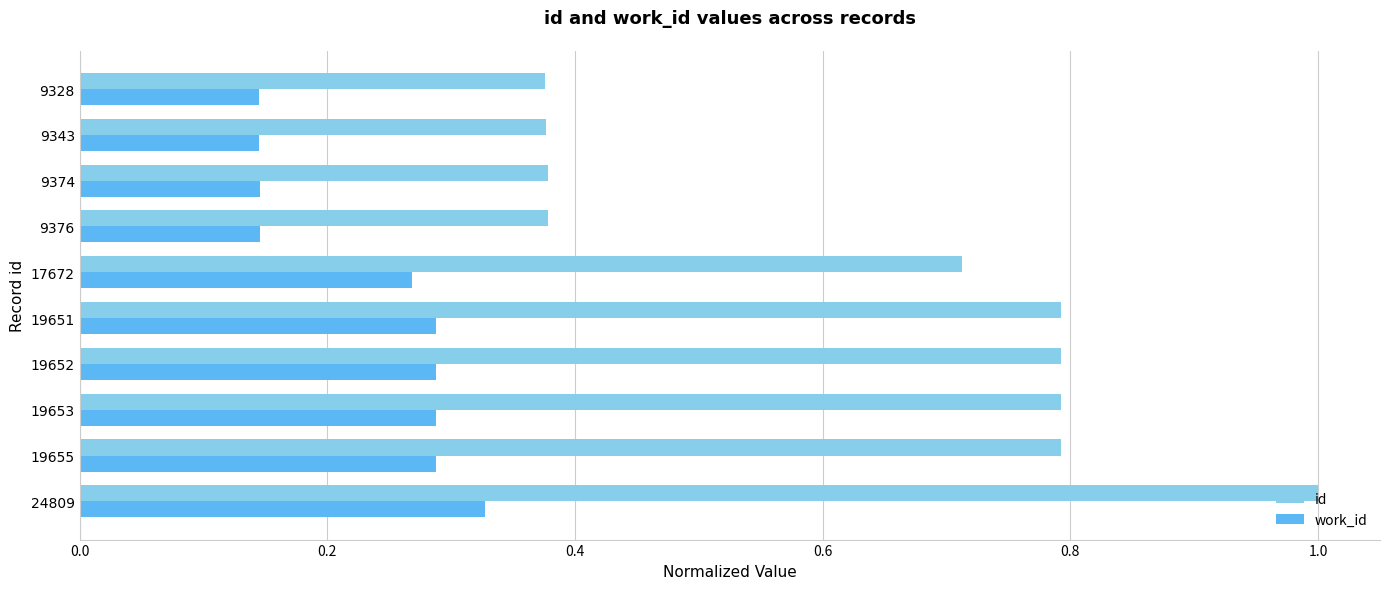

What is the sum of the id values at 9343 and 19653?

1.2